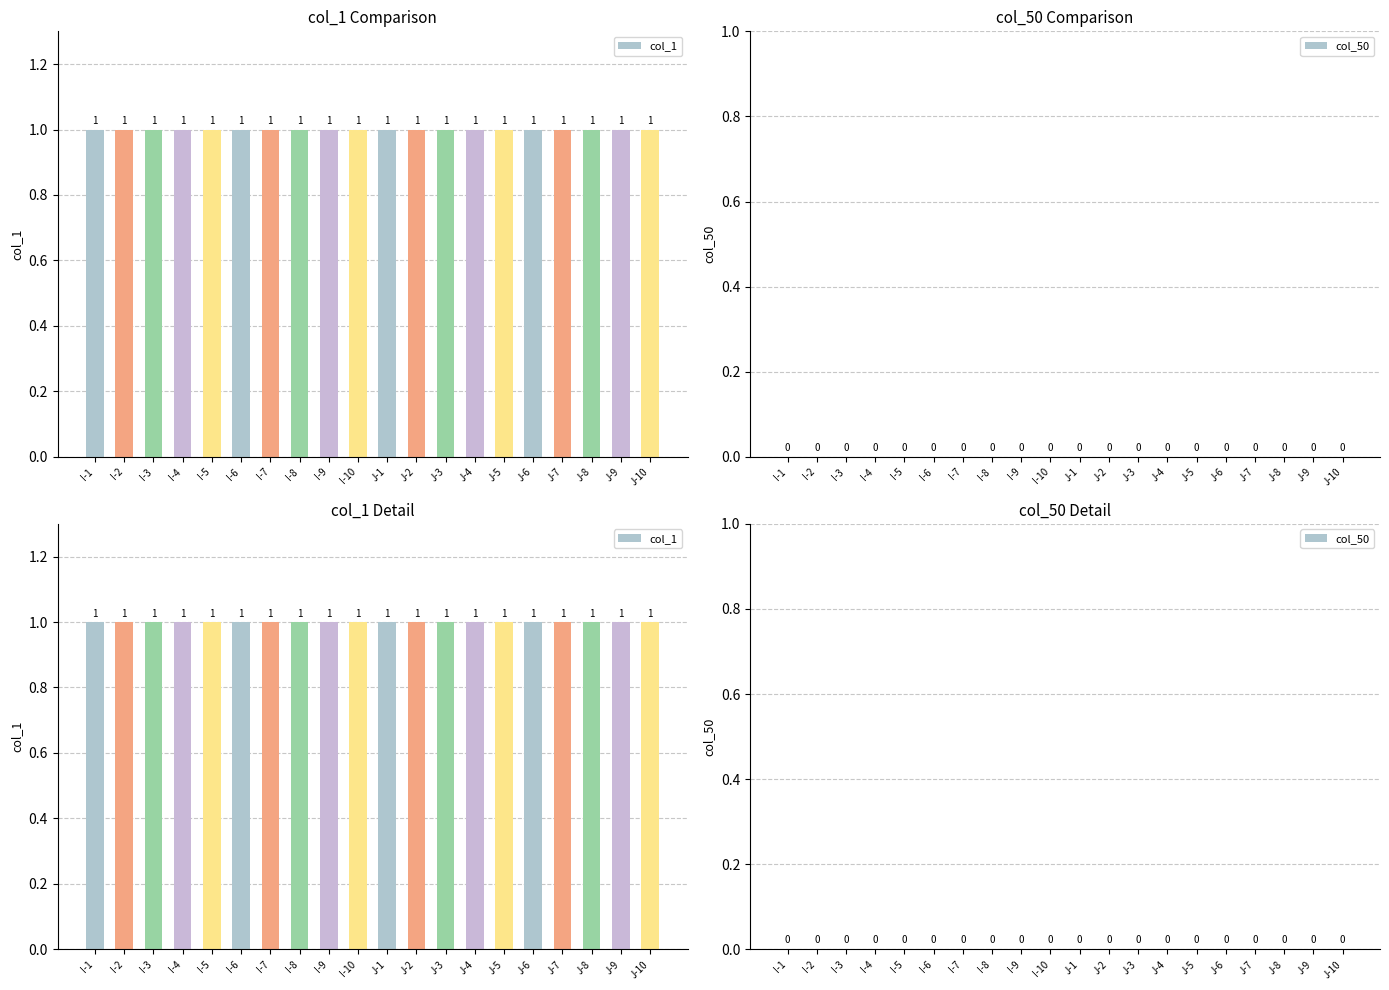

What is the label of the 10th bar from the right?

J-1